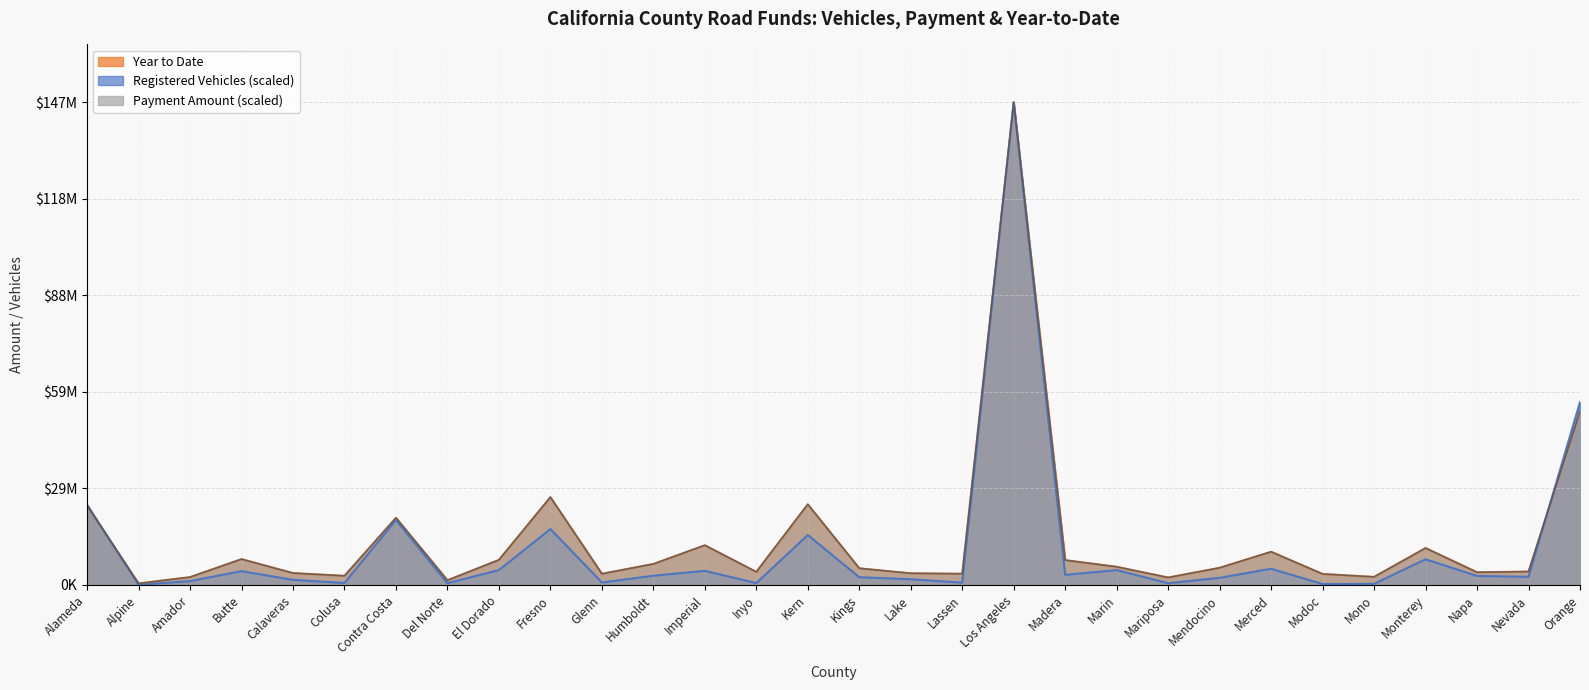

The Year to Date series shows 2239391.9 at Lake. True or false?

False